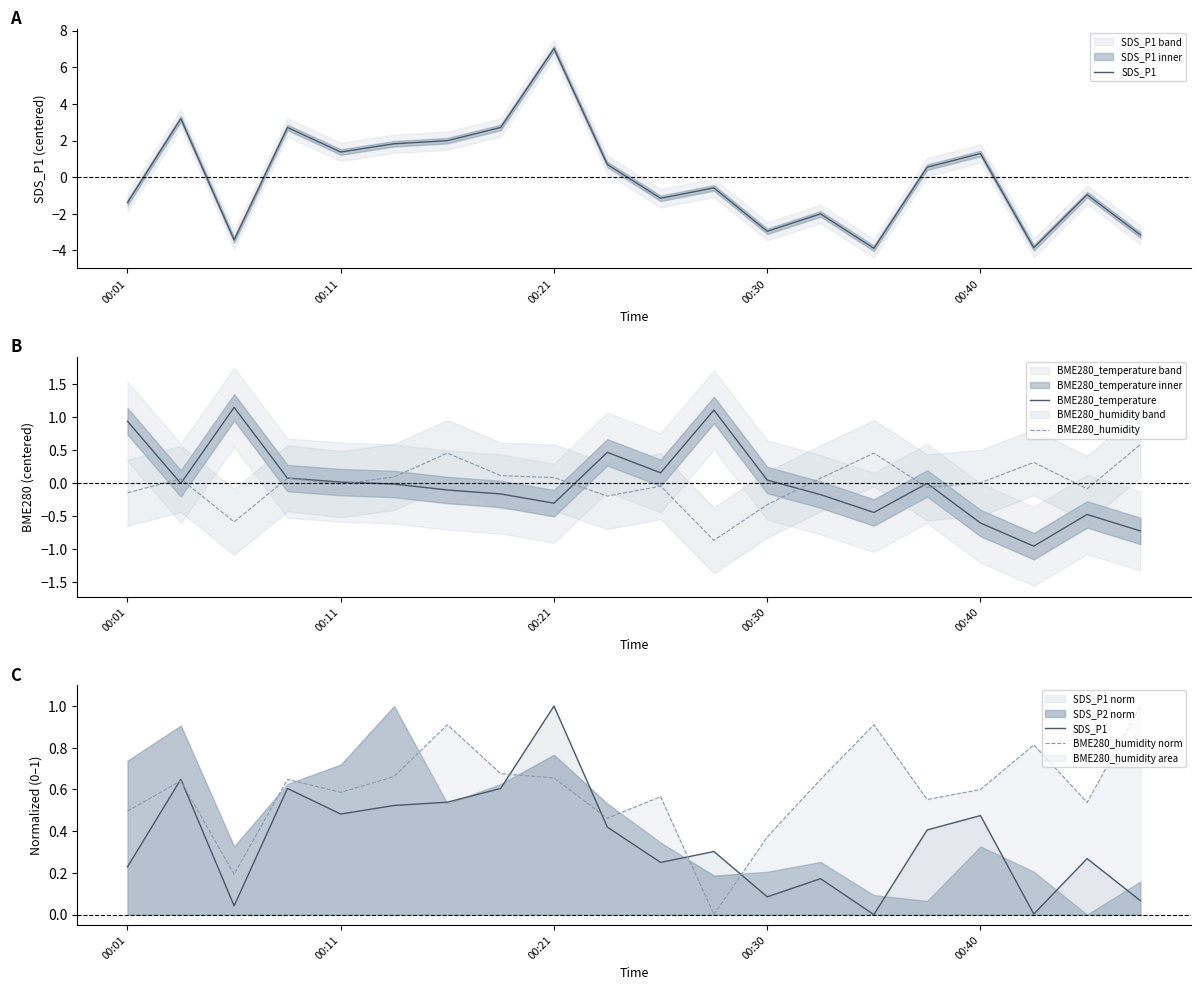

Reading left to right, what are all the values shown in this chart?

SDS_P1: 0.2	0.6	0.0	0.6	0.5	0.5	0.5	0.6	1.0	0.4	0.3	0.3	0.1	0.2	0.0	0.4	0.5	0.0	0.3	0.1
BME280_temperature: 0.9	-0.0	1.1	0.1	0.0	-0.0	-0.1	-0.2	-0.3	0.5	0.2	1.1	0.0	-0.2	-0.4	-0.0	-0.6	-1.0	-0.5	-0.7
BME280_humidity: -0.1	0.1	-0.6	0.1	-0.0	0.1	0.5	0.1	0.1	-0.2	-0.0	-0.9	-0.3	0.1	0.5	-0.1	0.0	0.3	-0.1	0.6
BME280_humidity norm: 0.5	0.6	0.2	0.6	0.6	0.7	0.9	0.7	0.7	0.5	0.6	0.0	0.4	0.6	0.9	0.6	0.6	0.8	0.5	1.0